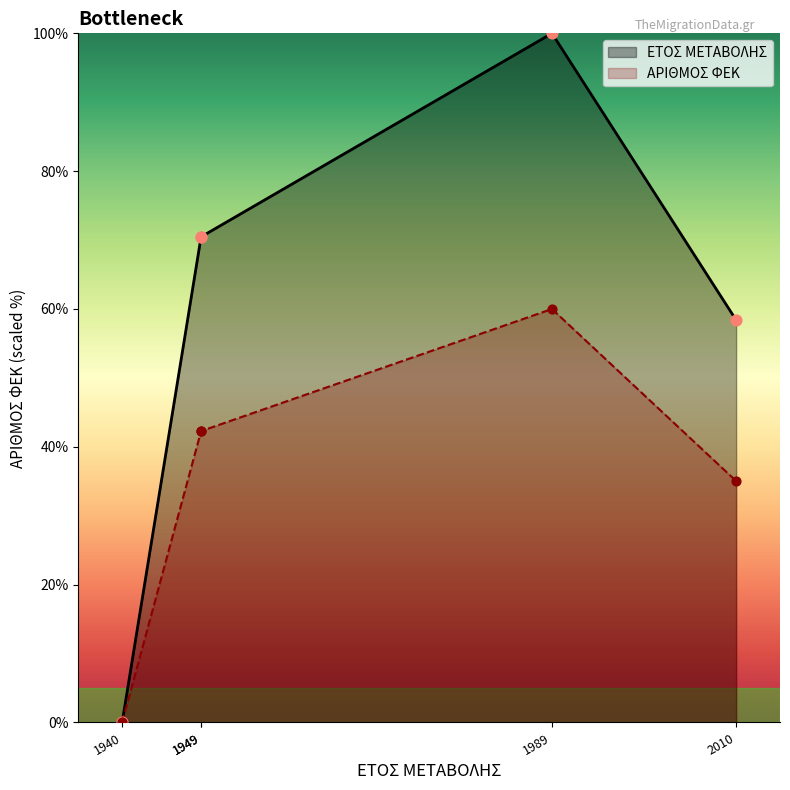

Which has a higher value, 1949 or 1949?

1949